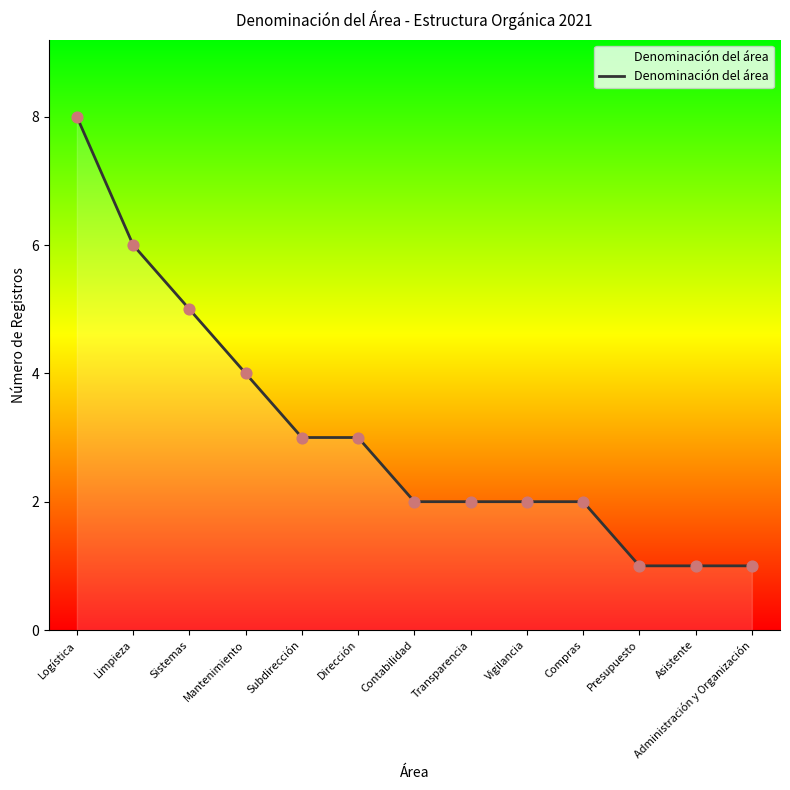

What is the change in value from Sistemas to Contabilidad?

-3